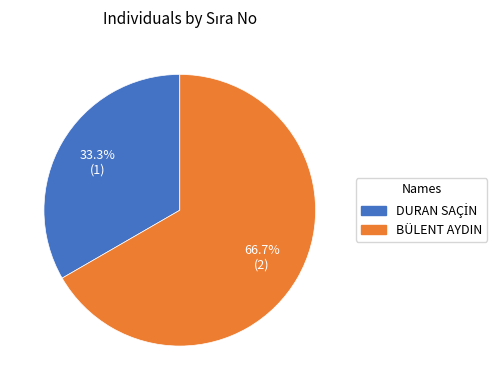

What is the largest slice in the pie chart?

BÜLENT AYDIN